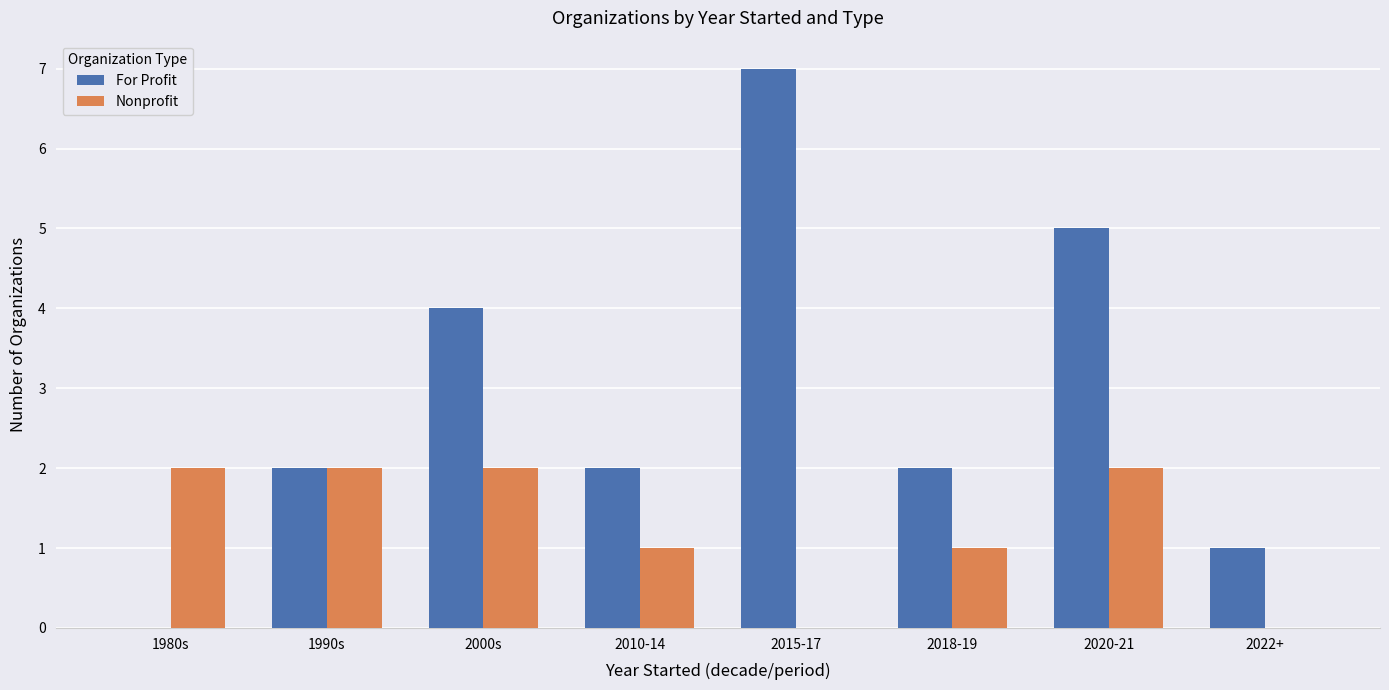

At which category does the chart reach its peak across all series?

2015-17